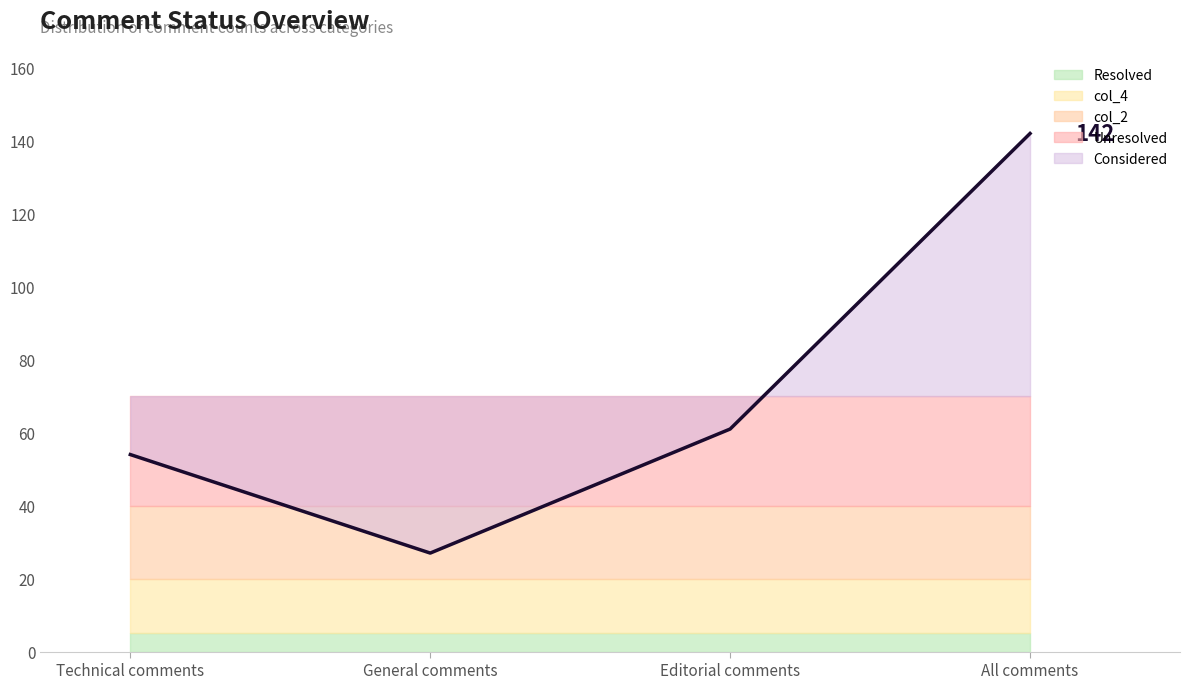

What is the difference between the second highest and minimum values in the Unresolved series?

2.0